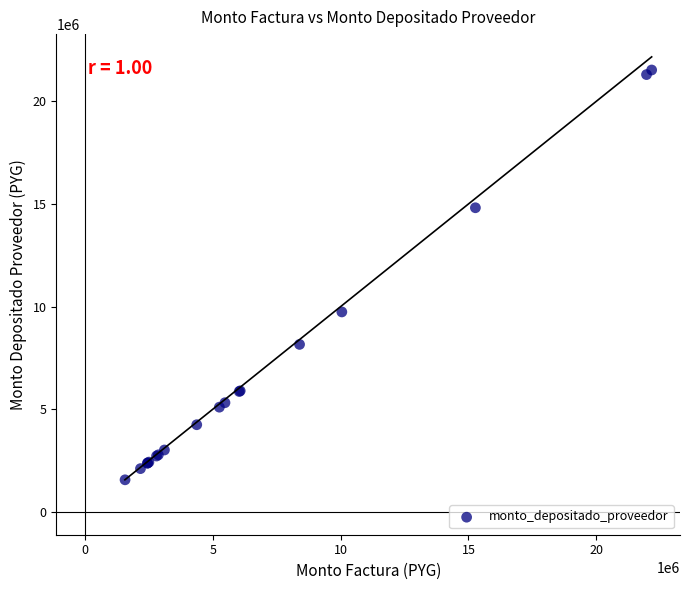

What Y value in the scatter plot is closest to 11543919?

9740553